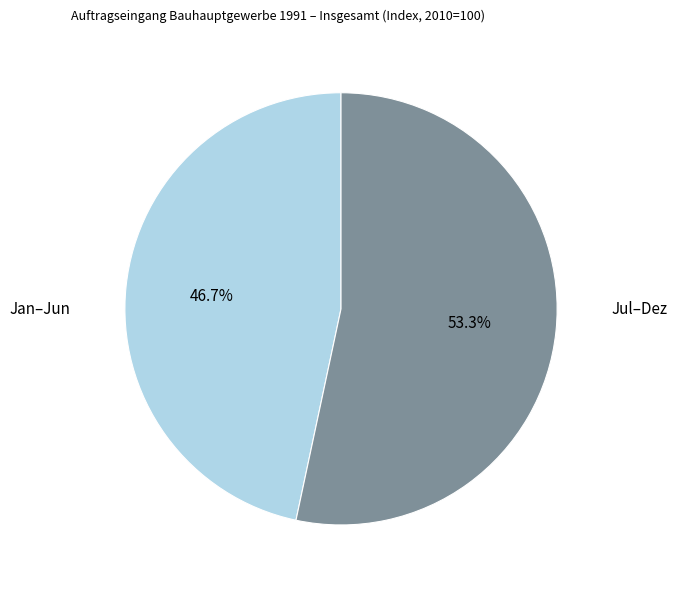

To the nearest percent, what is the difference between the largest and smallest slice percentages?

7%